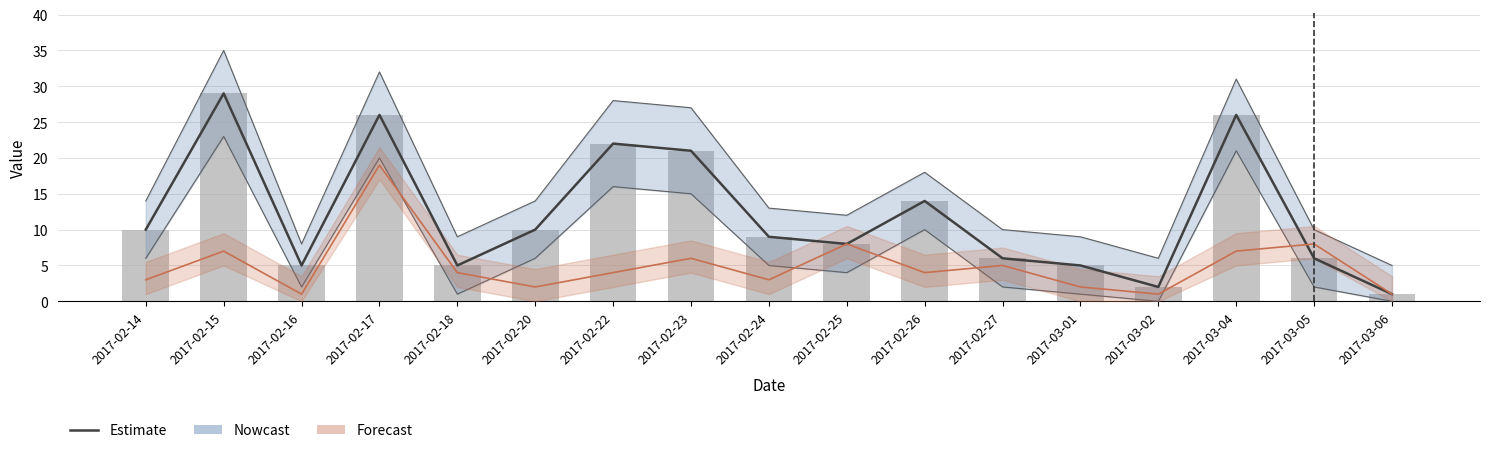

What is the lowest value of the Estimate series?

1